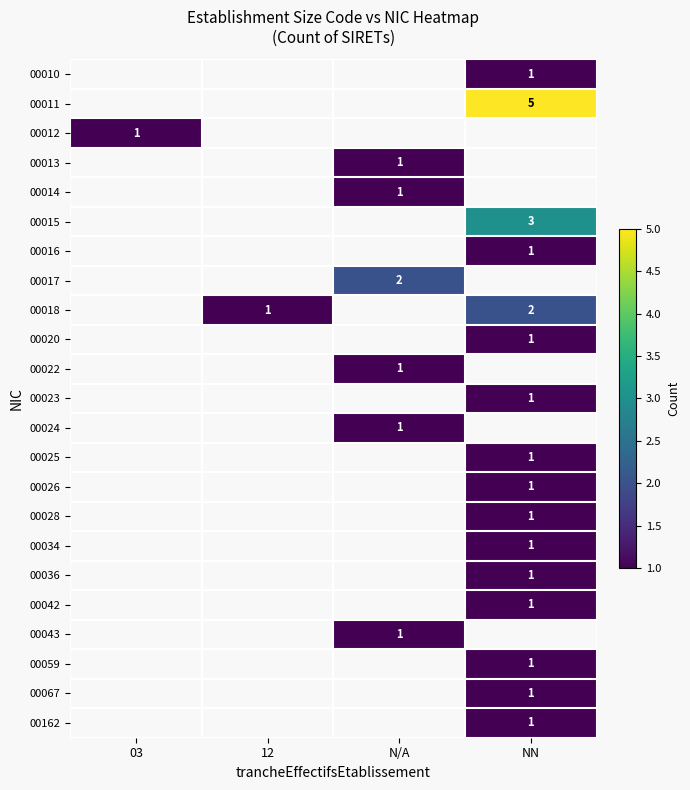

The 00026 series shows 0 at NN. True or false?

False